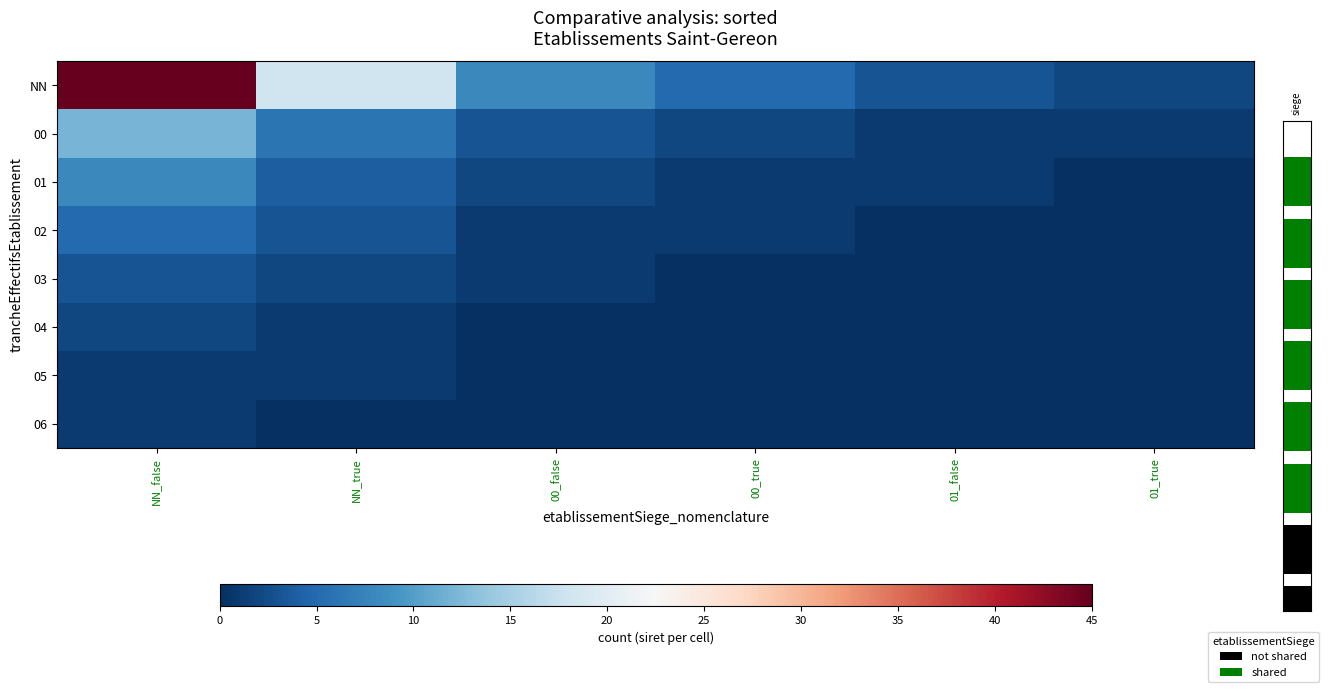

What is the greatest value displayed?

45